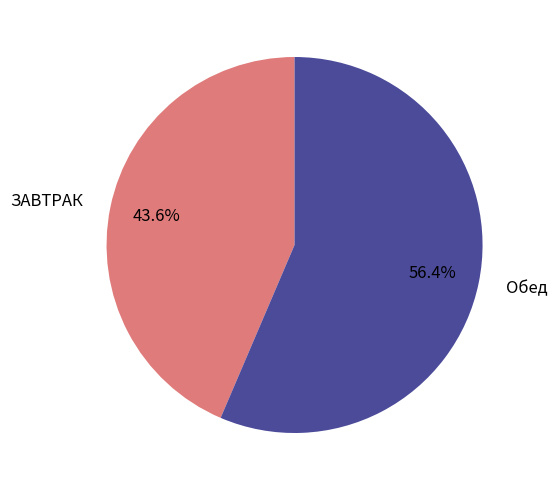

To the nearest percent, what is the combined percentage of Обед and ЗАВТРАК?

100%